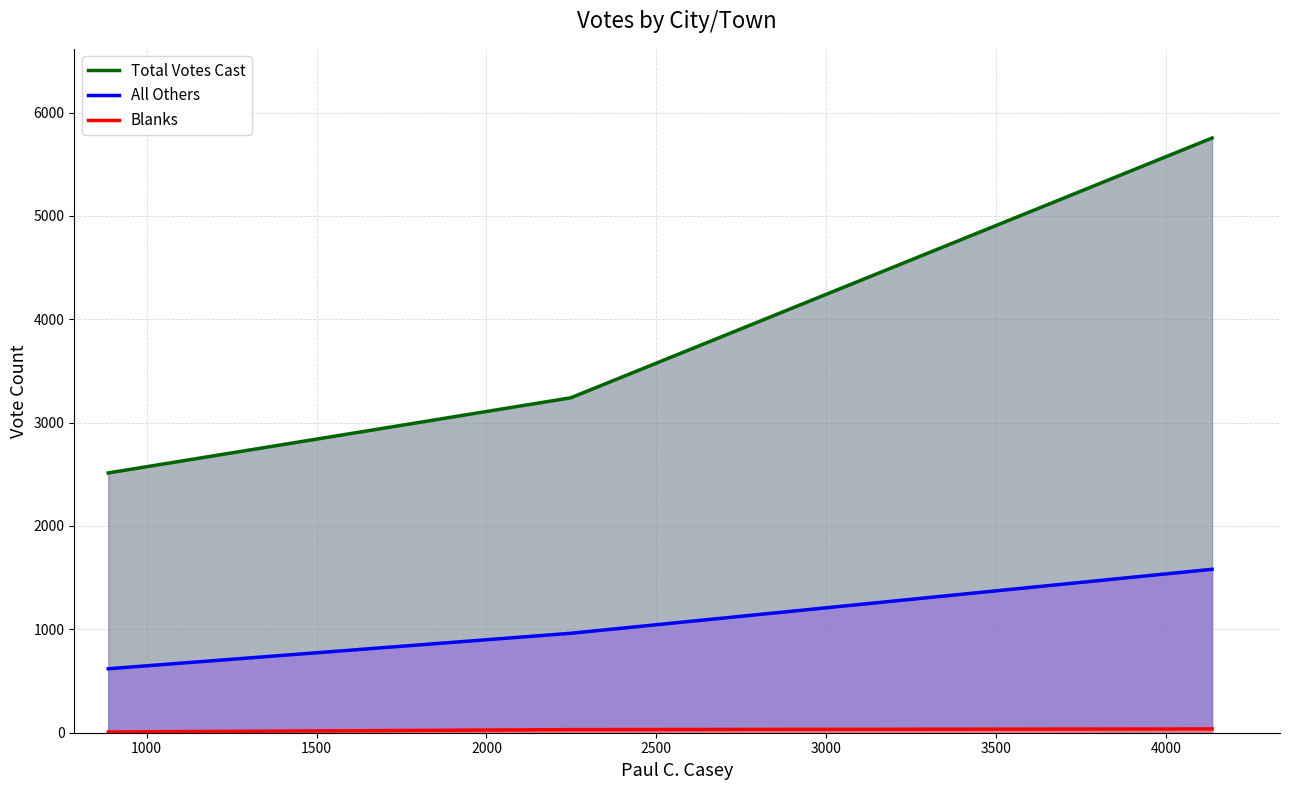

What is the value of the All Others point at the 2nd from the left?

962